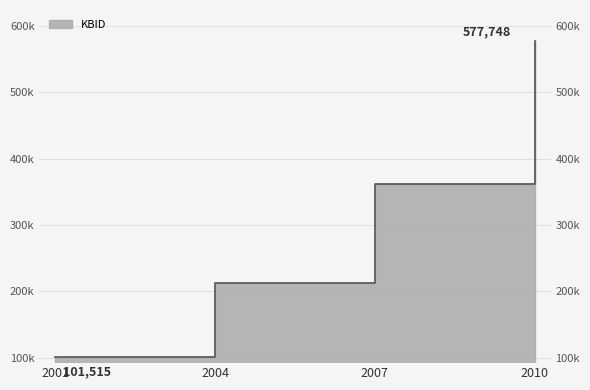

What is the average value?

313550